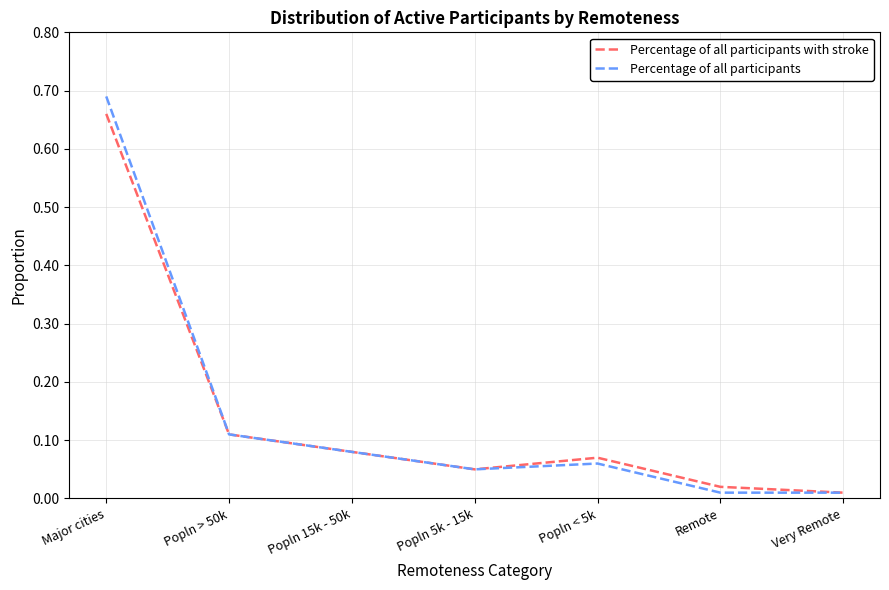

Which category has the highest value across all series?

Major cities